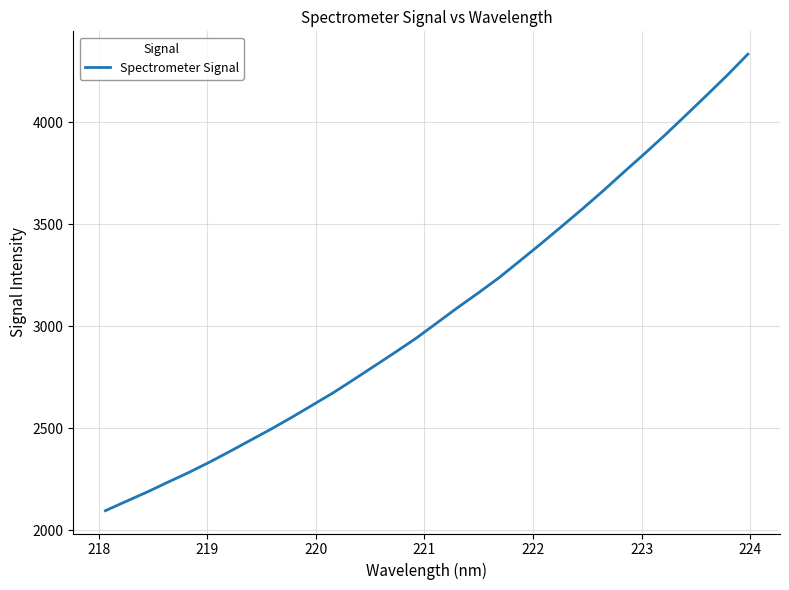

What is the difference between the maximum and minimum values?

2235.9